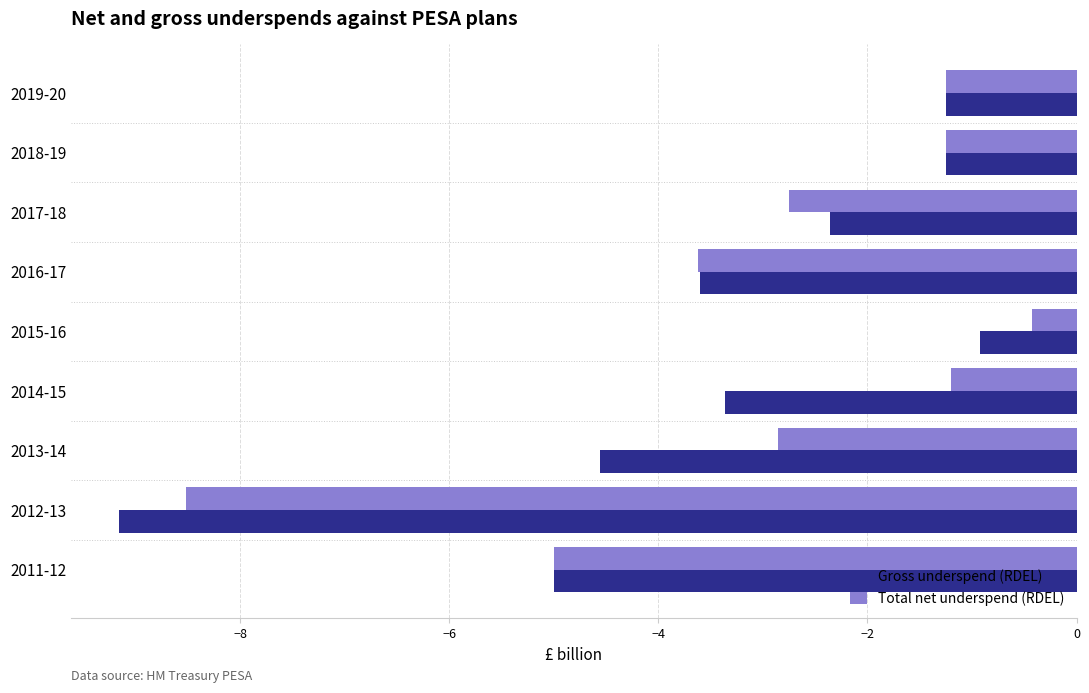

At how many categories does at least one series exceed -3?

6